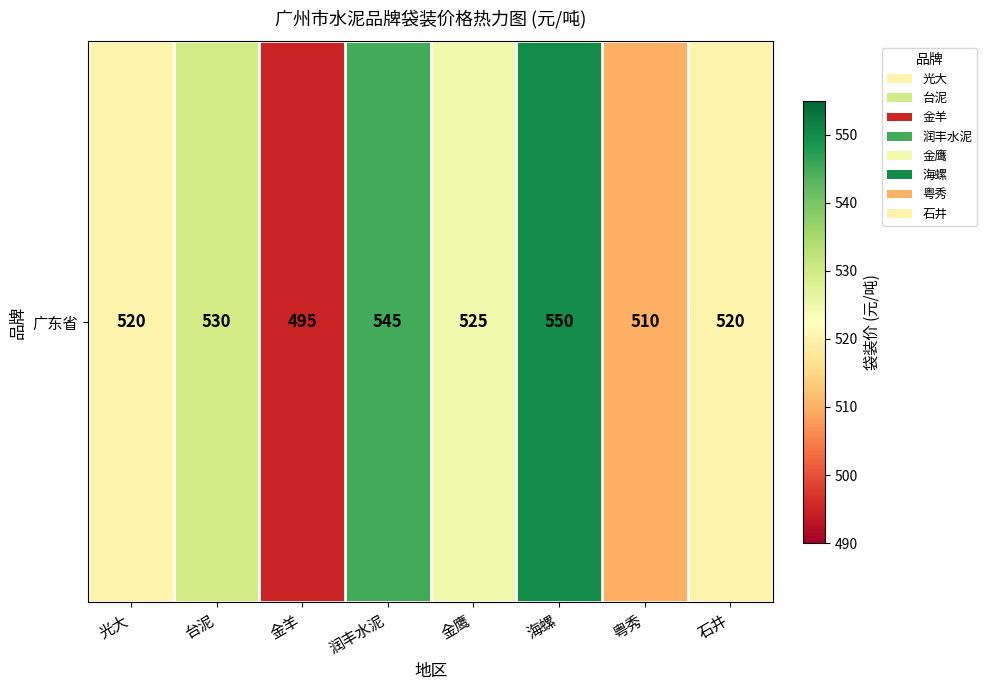

Count the number of categories in the chart.

8